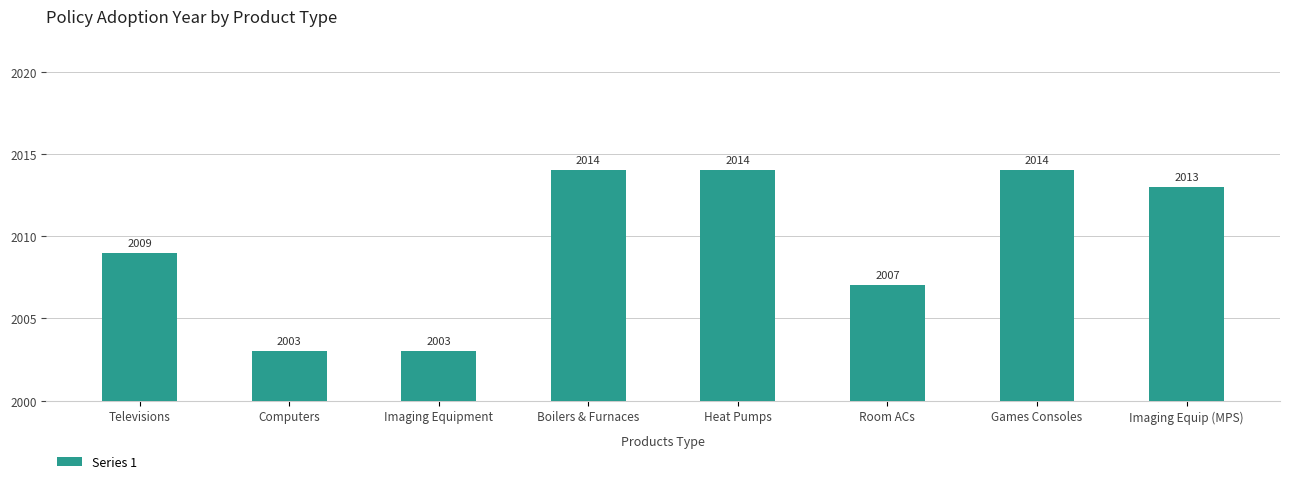

Reading left to right, transcribe all the data shown in this chart.

2009	2003	2003	2014	2014	2007	2014	2013